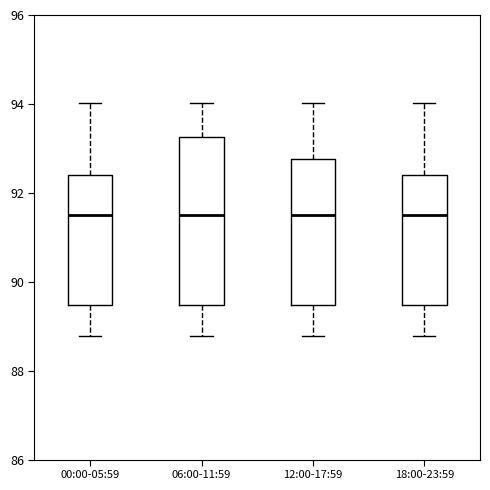

Reading left to right, transcribe this box plot: for each box, give where its median line is, the range the box spans, and where its two whiskers end, as read against the y-axis. The values are not printed on the chart, so give them approximately, as read against the axis.

00:00-05:59: median 91.4, box 89.4 to 92.4, whiskers 88.8 to 94.0
06:00-11:59: median 91.4, box 89.4 to 93.2, whiskers 88.8 to 94.0
12:00-17:59: median 91.4, box 89.4 to 92.8, whiskers 88.8 to 94.0
18:00-23:59: median 91.4, box 89.4 to 92.4, whiskers 88.8 to 94.0